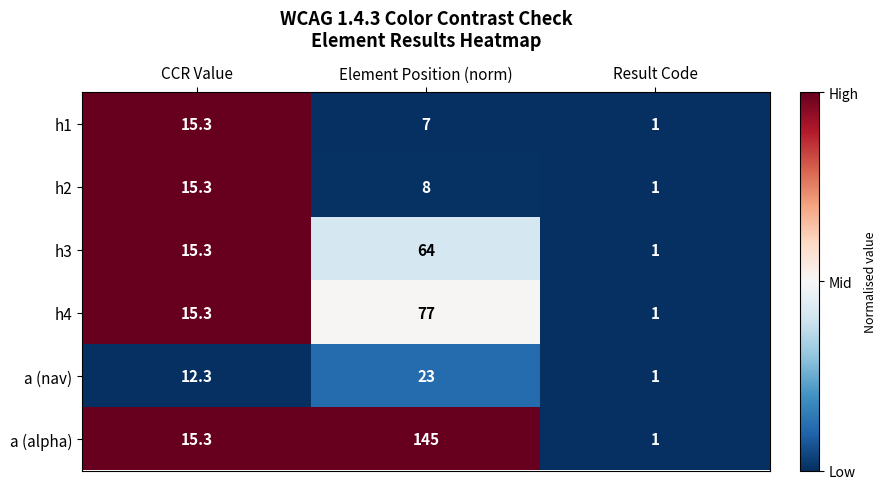

Reading right to left, what are all the values shown in this chart?

h1: Result Code=1.0	Element Position (norm)=7.0	CCR Value=15.3
h2: Result Code=1.0	Element Position (norm)=8.0	CCR Value=15.3
h3: Result Code=1.0	Element Position (norm)=64.0	CCR Value=15.3
h4: Result Code=1.0	Element Position (norm)=77.0	CCR Value=15.3
a (nav): Result Code=1.0	Element Position (norm)=23.0	CCR Value=12.3
a (alpha): Result Code=1.0	Element Position (norm)=145.0	CCR Value=15.3